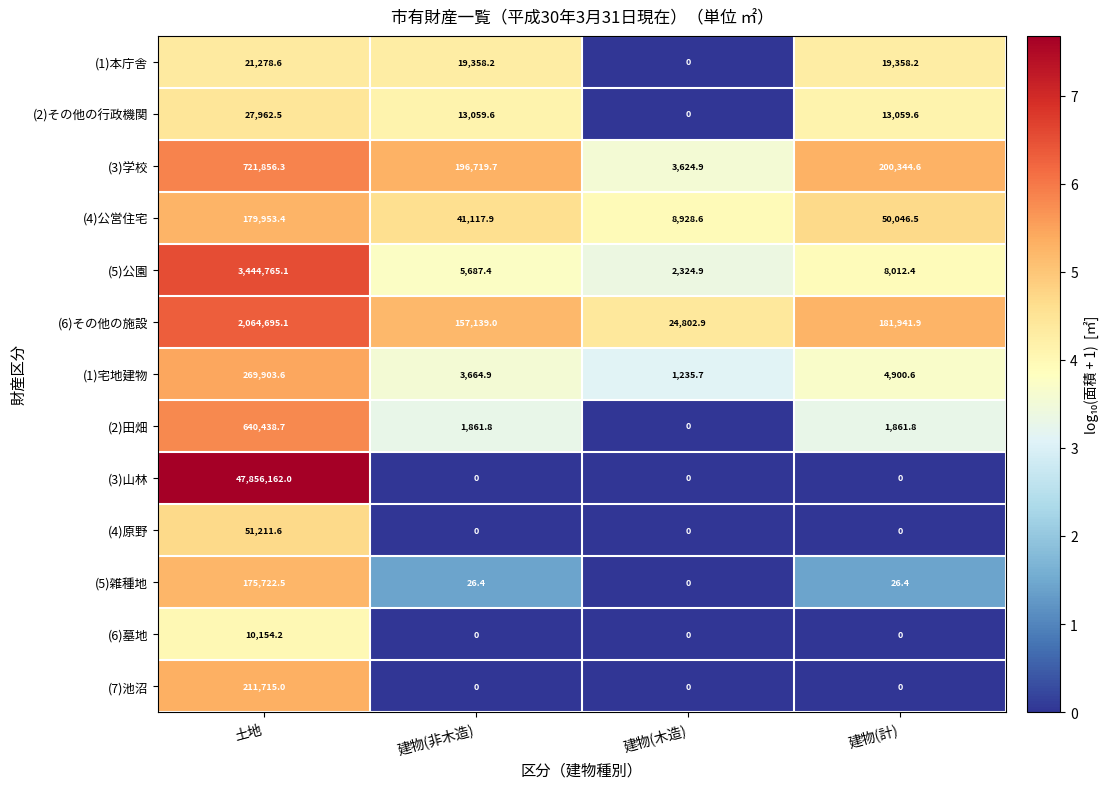

Rank the series by their maximum value, from highest to lowest.

(3)山林, (5)公園, (6)その他の施設, (3)学校, (2)田畑, (1)宅地建物, (7)池沼, (4)公営住宅, (5)雑種地, (4)原野, (2)その他の行政機関, (1)本庁舎, (6)墓地